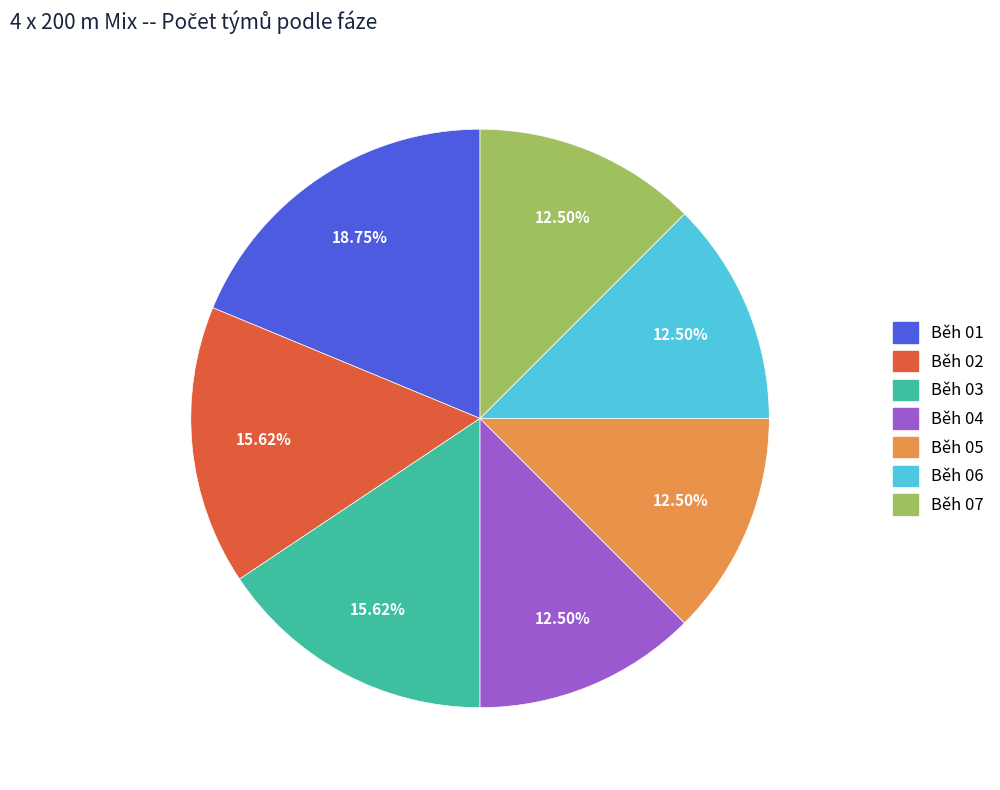

To the nearest percent, what is the average slice percentage?

14%